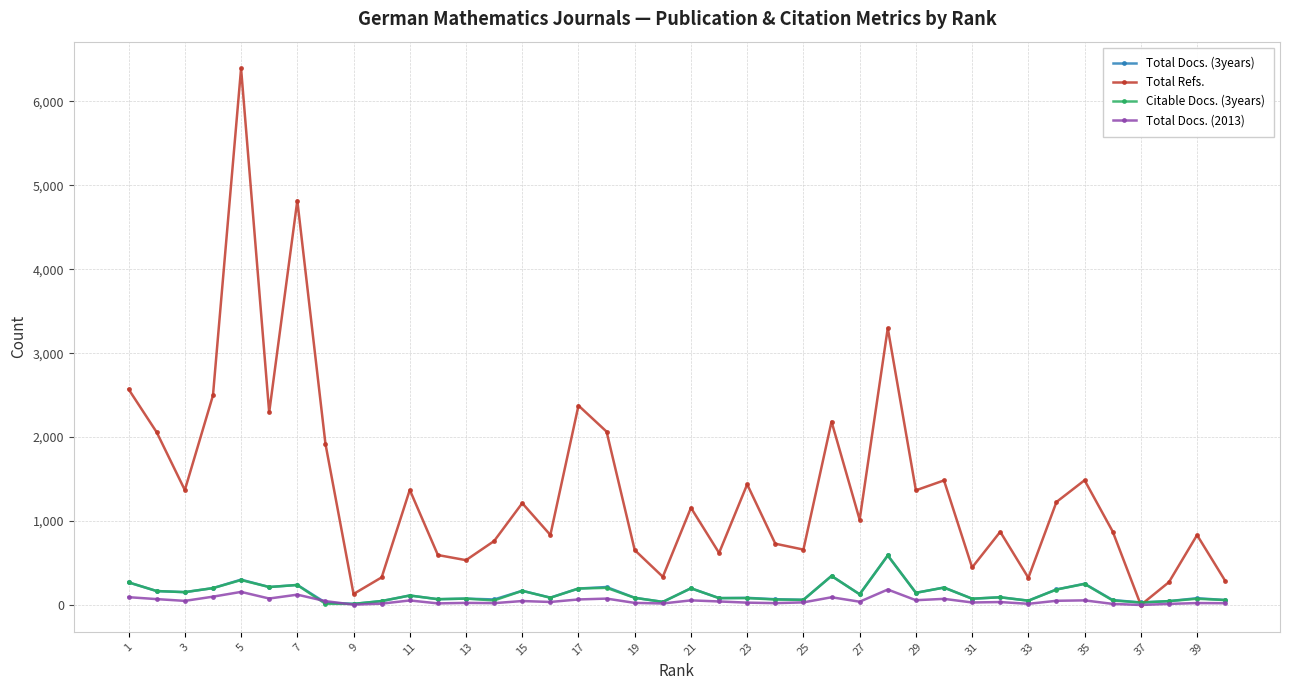

How many data points does each series have?

40